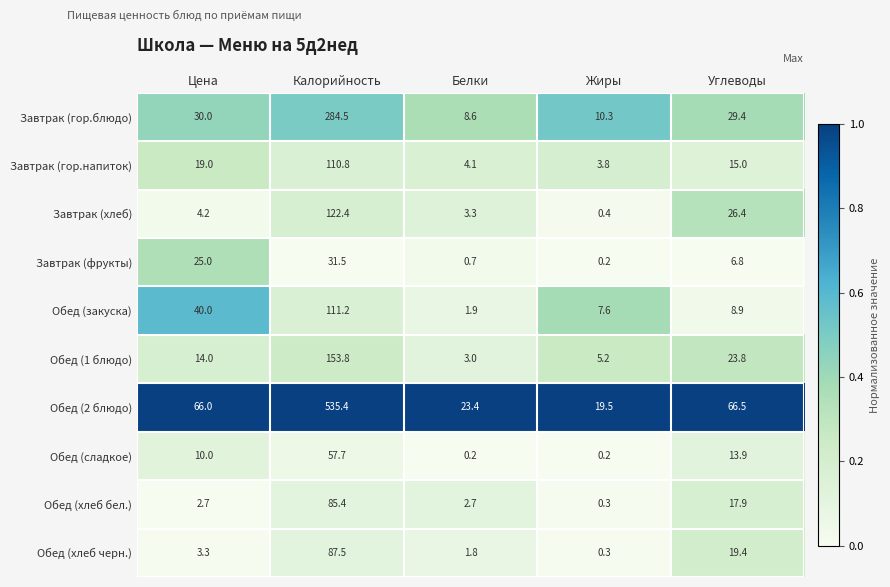

List the series in order of their peak value, lowest first.

Завтрак (фрукты), Обед (сладкое), Обед (хлеб бел.), Обед (хлеб черн.), Завтрак (гор.напиток), Обед (закуска), Завтрак (хлеб), Обед (1 блюдо), Завтрак (гор.блюдо), Обед (2 блюдо)